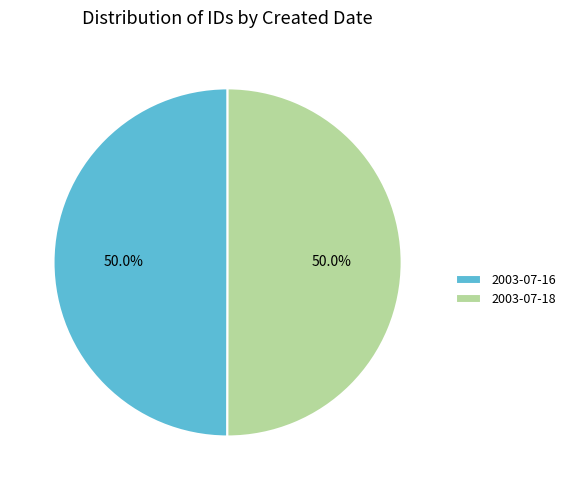

How many slices are in this pie chart?

2